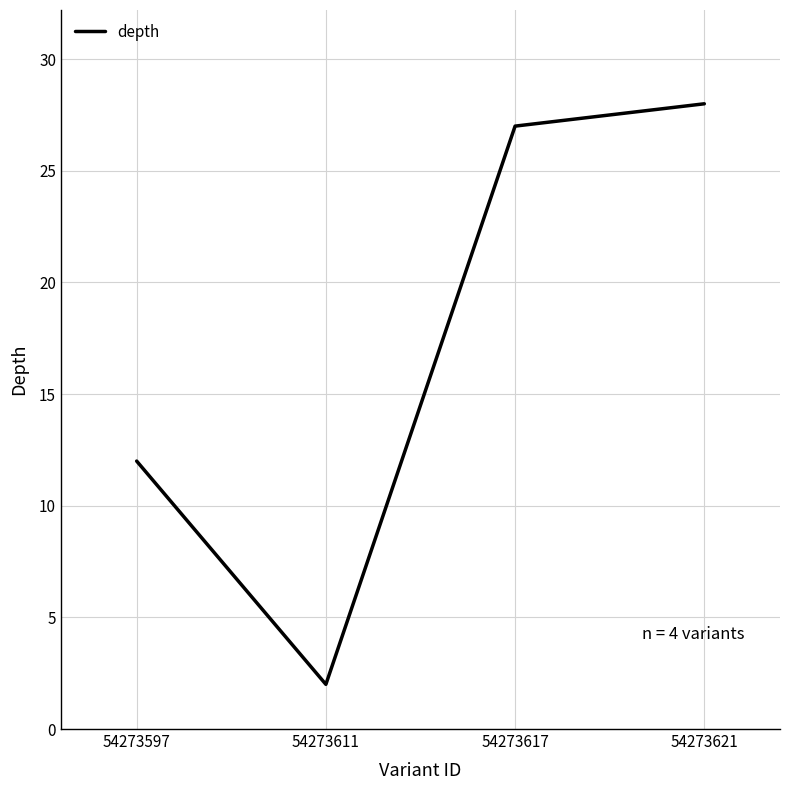

List the labels in order of value, largest first.

54273621, 54273617, 54273597, 54273611